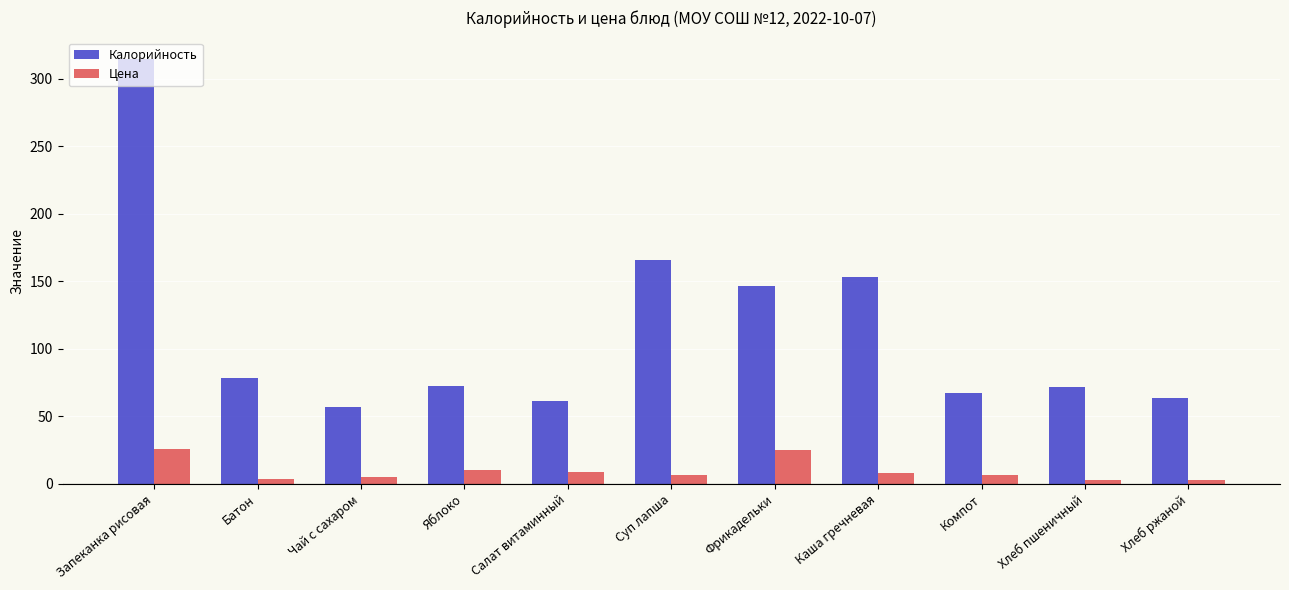

How many groups of bars are there?

11